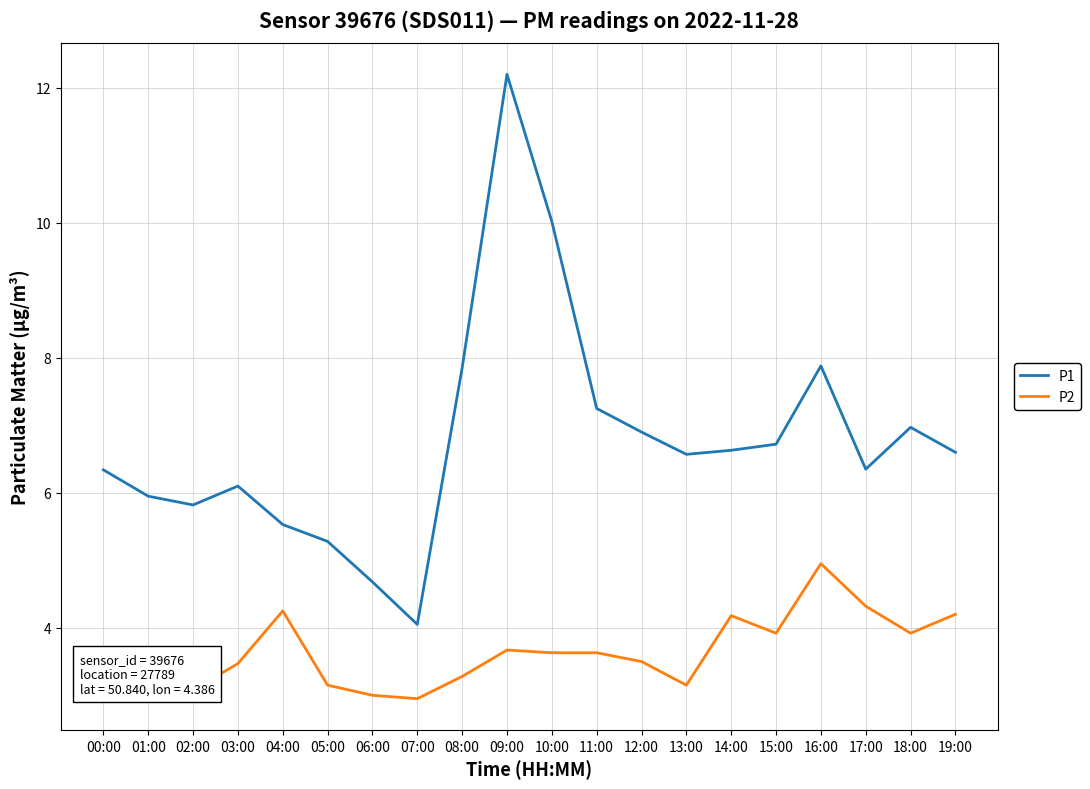

Does the chart have visible grid lines?

Yes